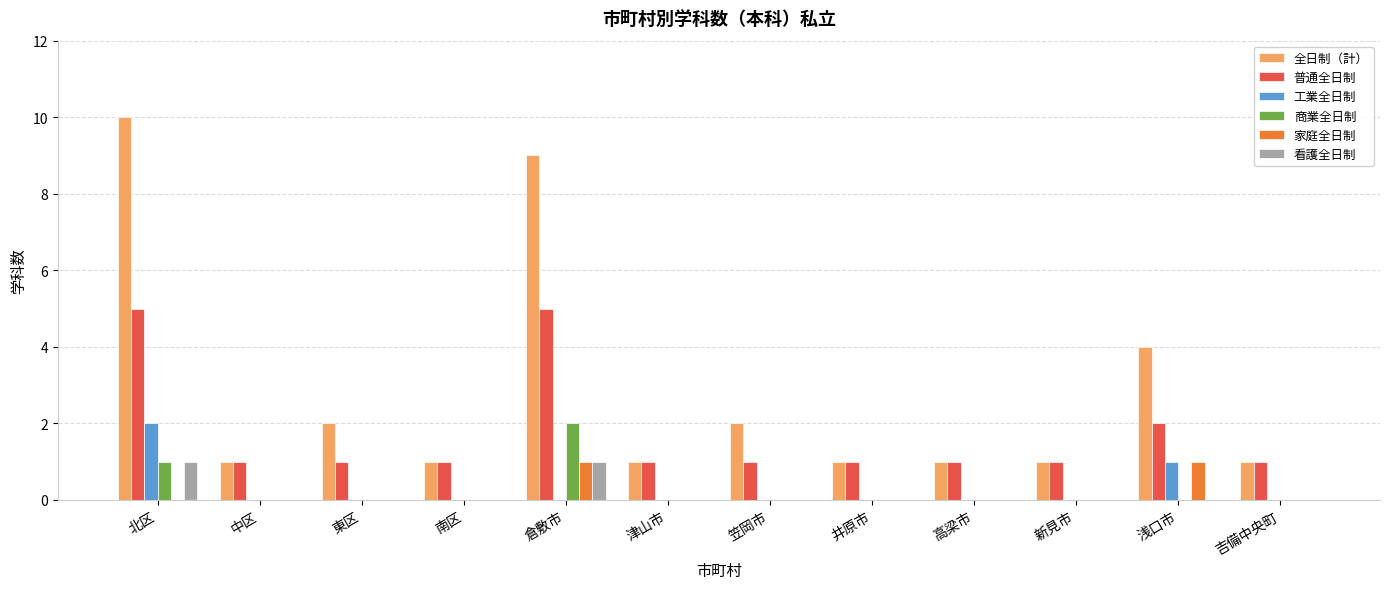

Which series has the largest total across all categories?

全日制（計）